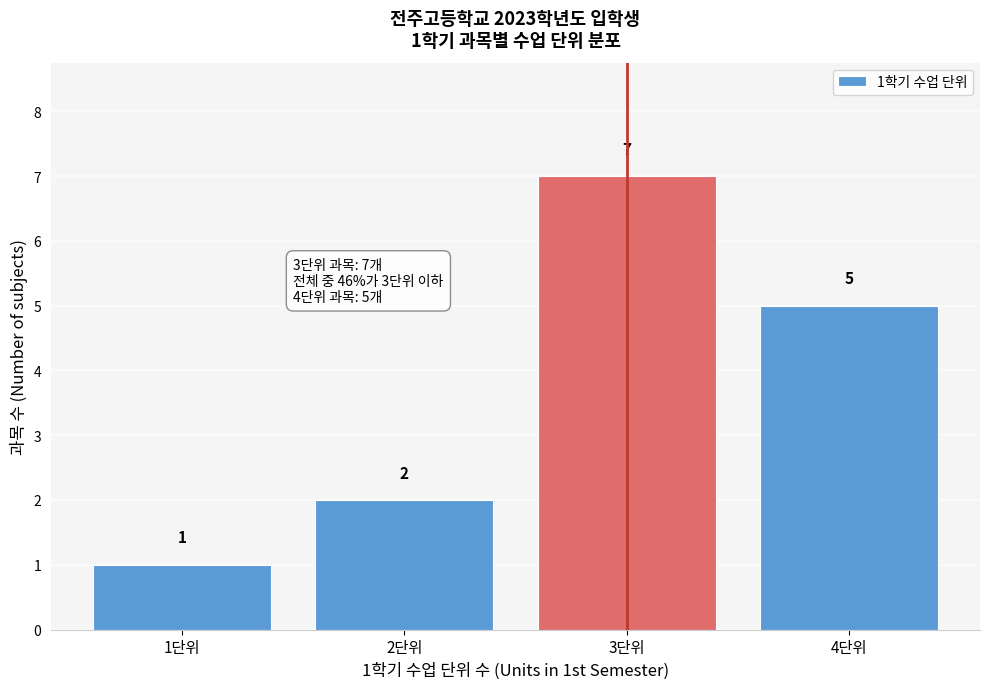

Which range on the x-axis has the tallest bar?

2.5 to 3.5